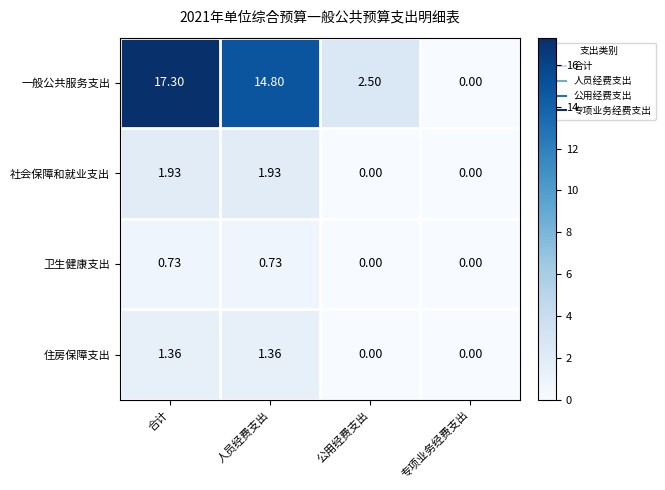

At which label is 一般公共服务支出 closest to 8?

公用经费支出